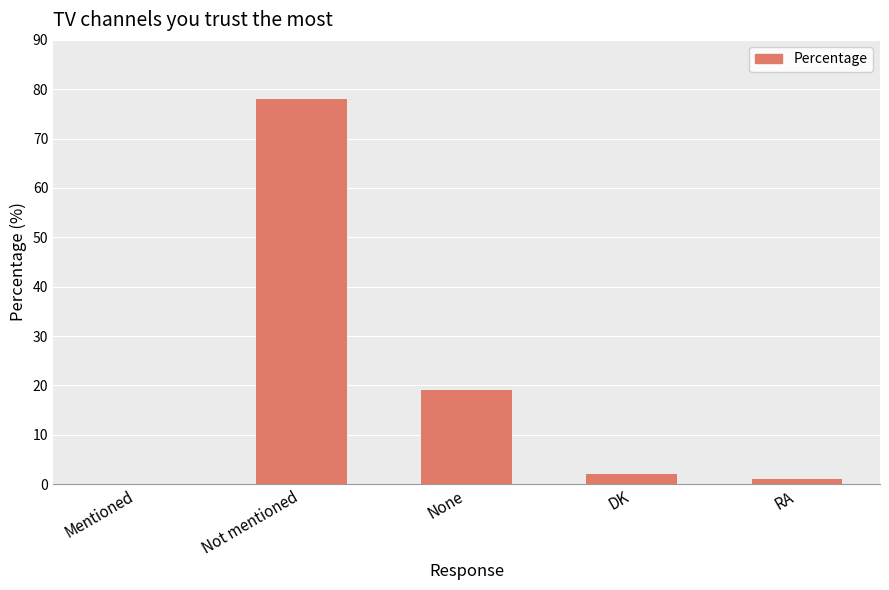

Where does the data first go above 2?

Not mentioned